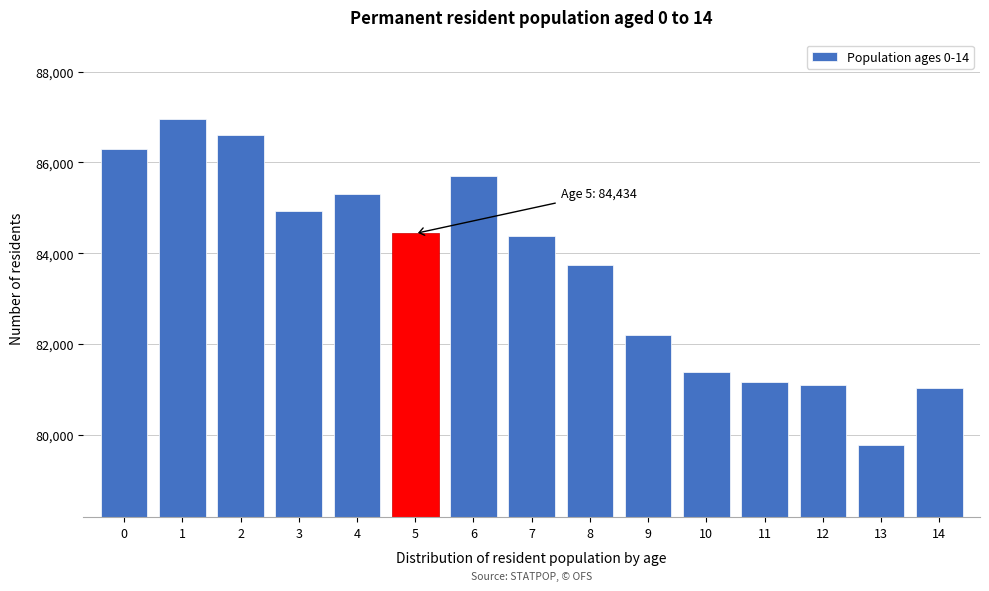

Reading left to right, transcribe all the data shown in this chart.

0=86296	1=86967	2=86612	3=84936	4=85304	5=84434	6=85702	7=84384	8=83741	9=82195	10=81375	11=81149	12=81083	13=79781	14=81032